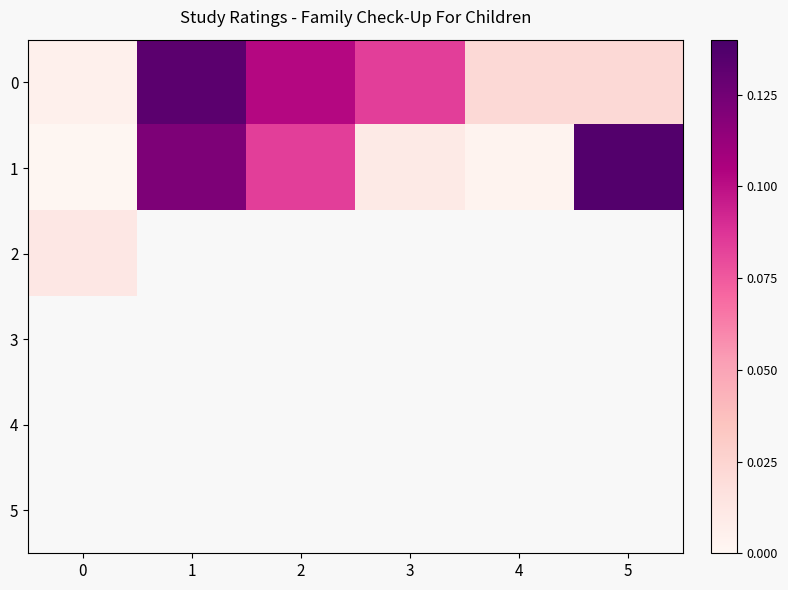

The 2 series shows 0.0 at 0. True or false?

True